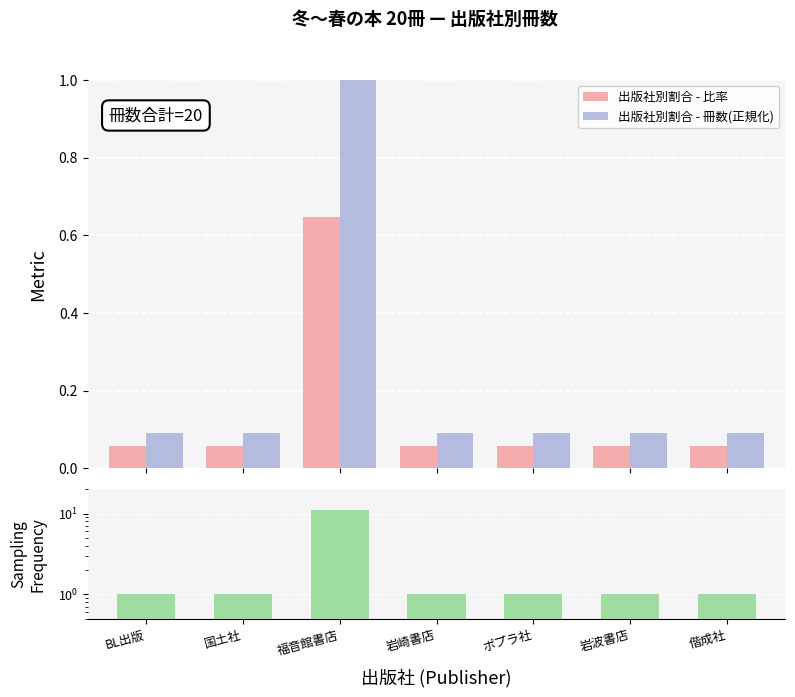

What is the minimum value shown in the chart?

0.1